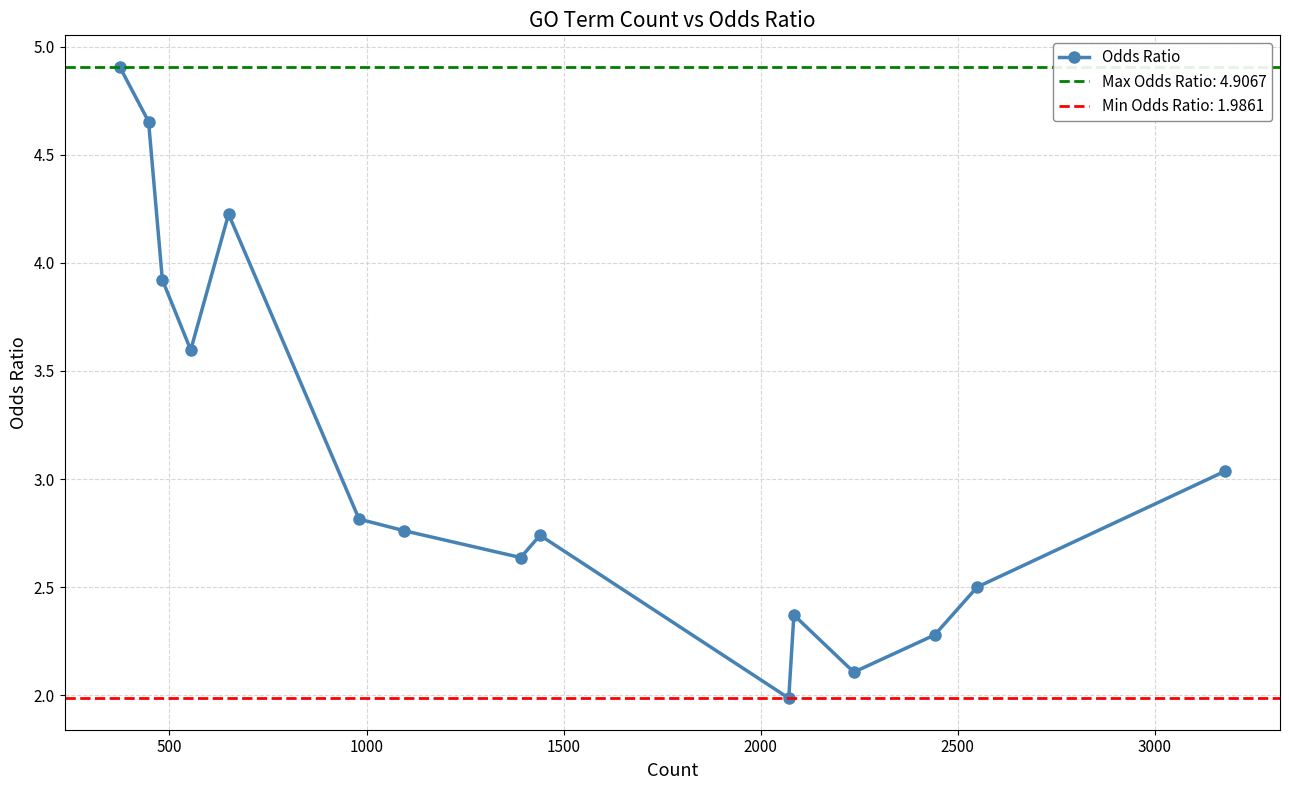

How many lines are shown in the chart?

1